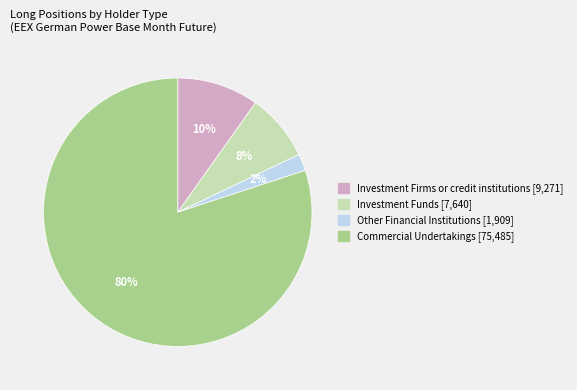

Which category has the biggest portion of the pie?

Commercial Undertakings